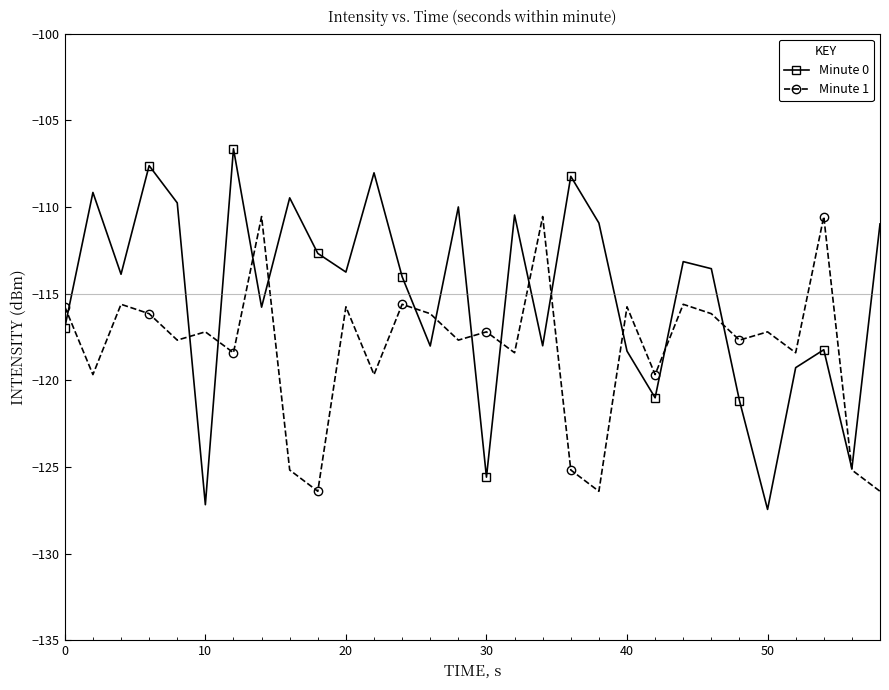

How many values in the Minute 0 series are below -113?

18